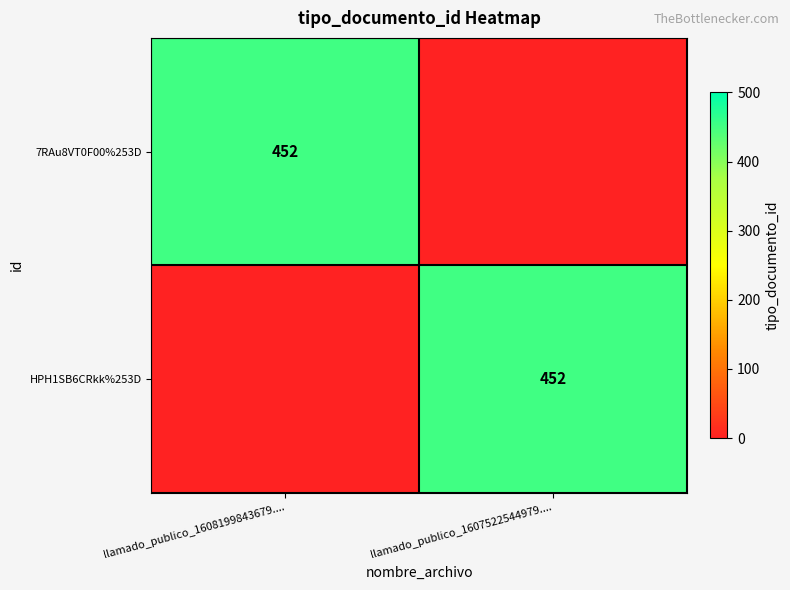

Is it true that 7RAu8VT0F00%253D equals 452 at llamado_publico_1608199843679....?

True